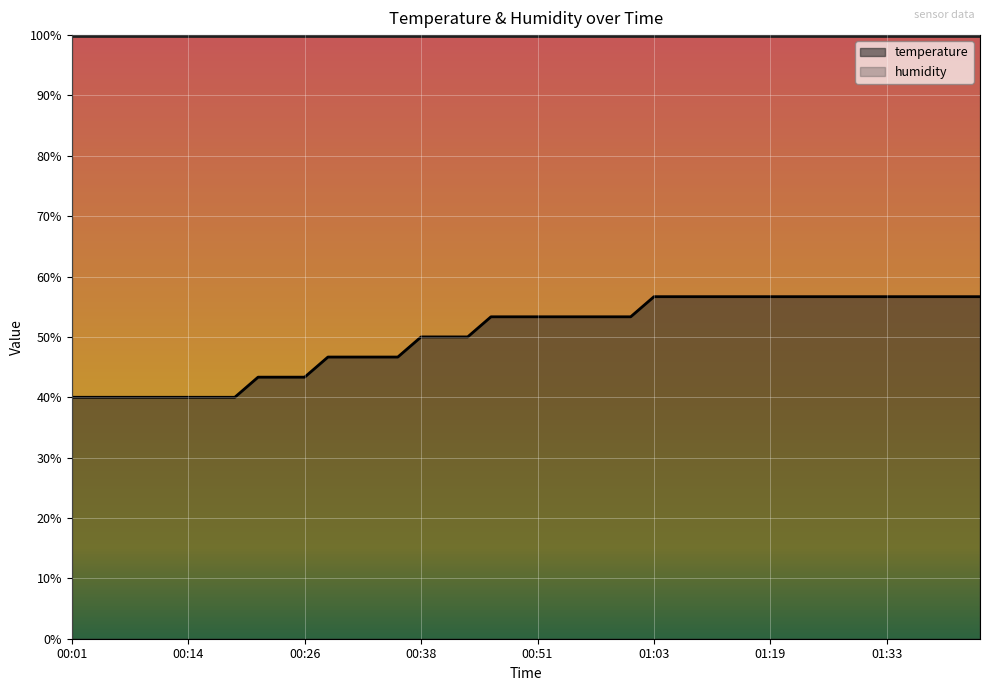

List the labels in order of value, largest first.

01:03, 01:06, 01:11, 01:14, 01:16, 01:19, 01:22, 01:25, 01:28, 01:30, 01:33, 01:36, 01:38, 01:41, 01:43, 00:46, 00:48, 00:51, 00:53, 00:56, 00:58, 01:01, 00:38, 00:41, 00:43, 00:28, 00:31, 00:33, 00:36, 00:21, 00:24, 00:26, 00:01, 00:04, 00:06, 00:09, 00:11, 00:14, 00:16, 00:19